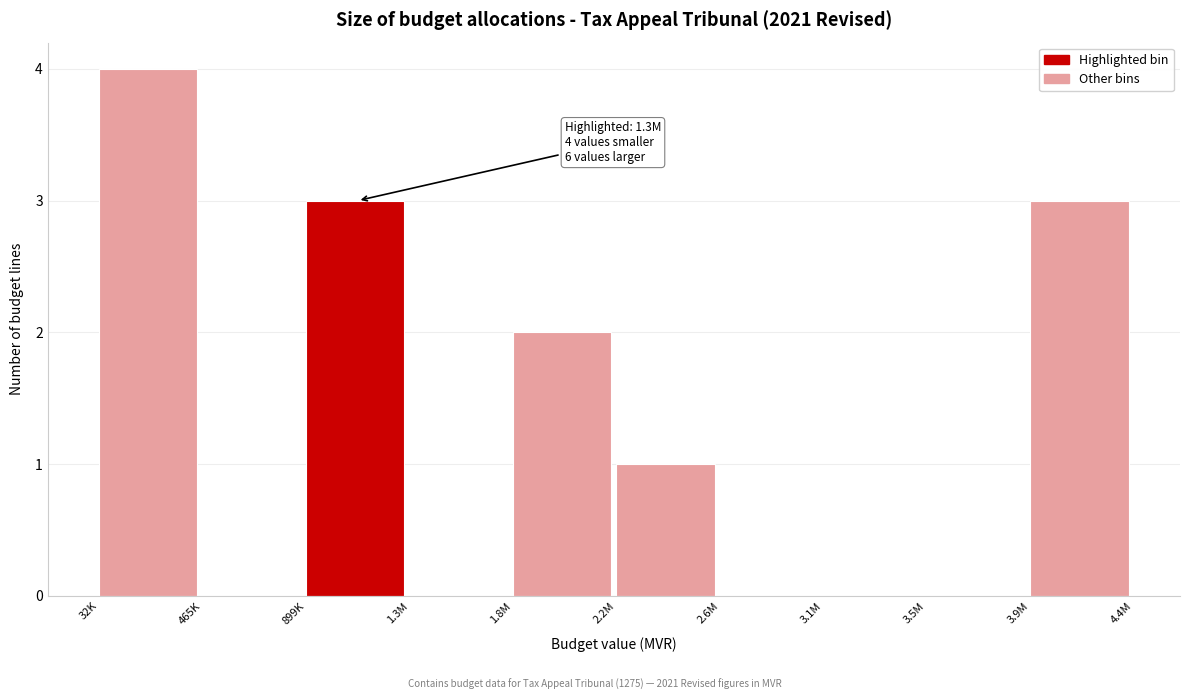

Reading right to left, list all the values displayed in this chart.

3.9M=3	3.5M=0	3.1M=0	2.6M=0	2.2M=1	1.8M=2	1.3M=0	899K=3	465K=0	32K=4